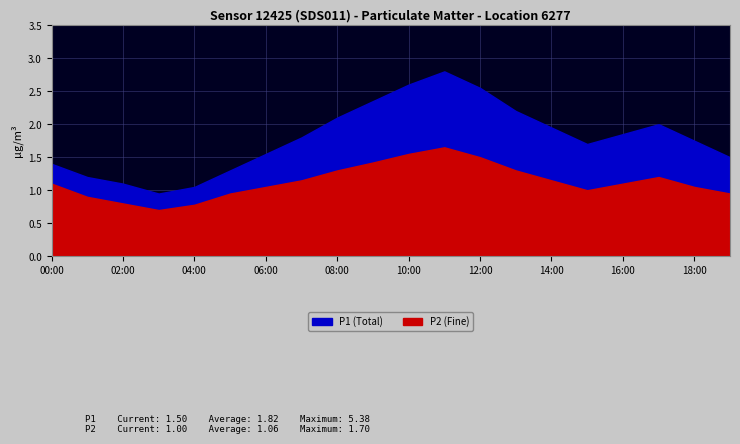

What is the total value across all series at 11:00?

4.4